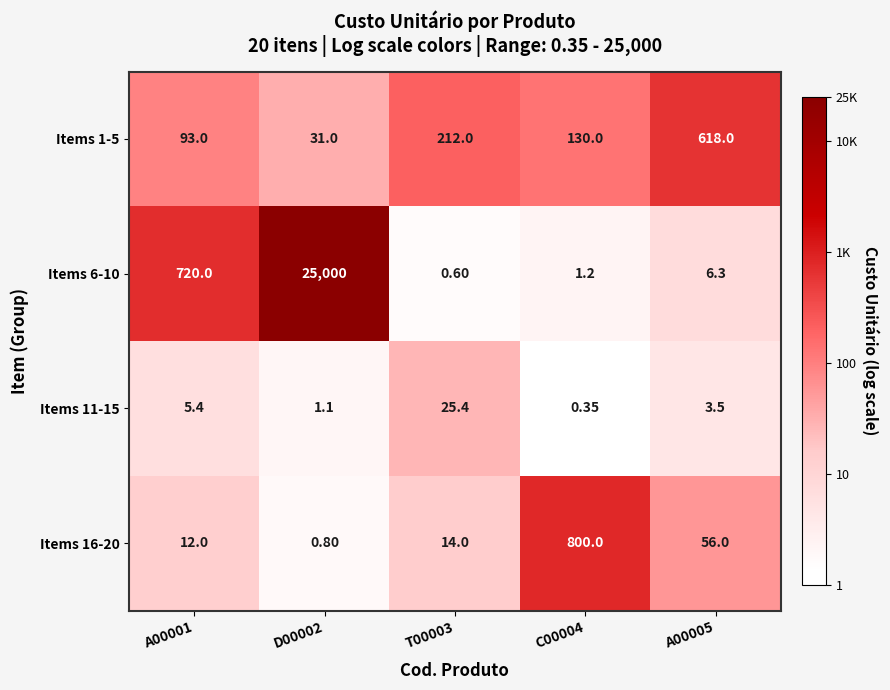

Which series has the largest total across all categories?

Items 6-10